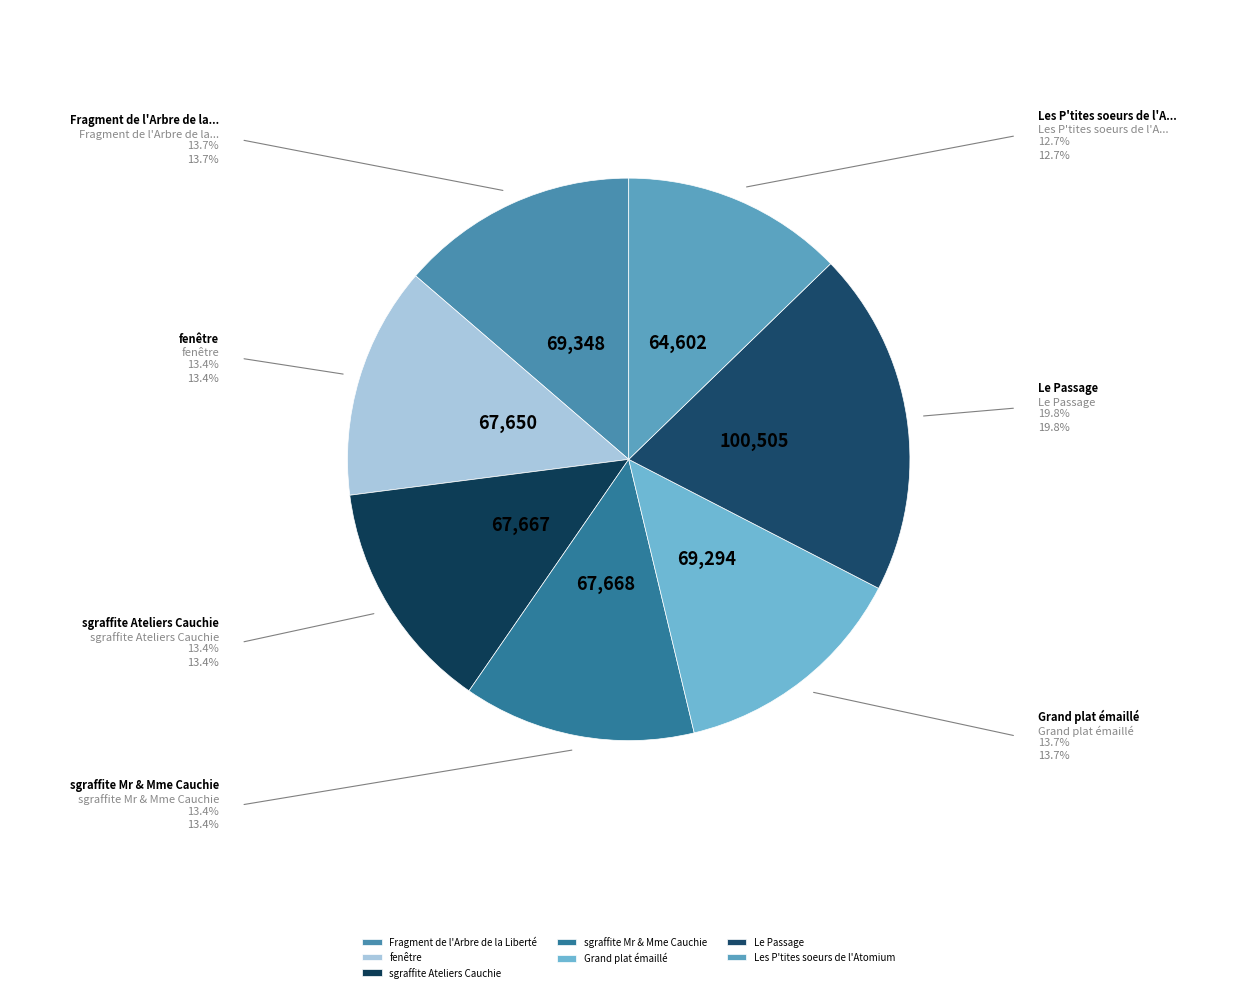

Which has a higher value, Le Passage or Les P'tites soeurs de l'Atomium?

Le Passage